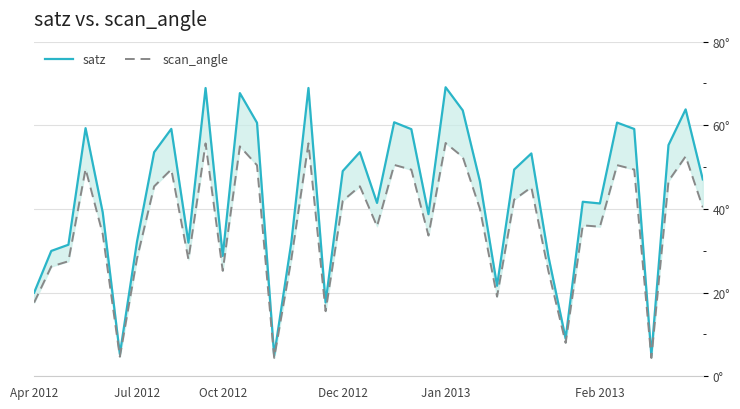

True or false: scan_angle and satz intersect in this chart.

False